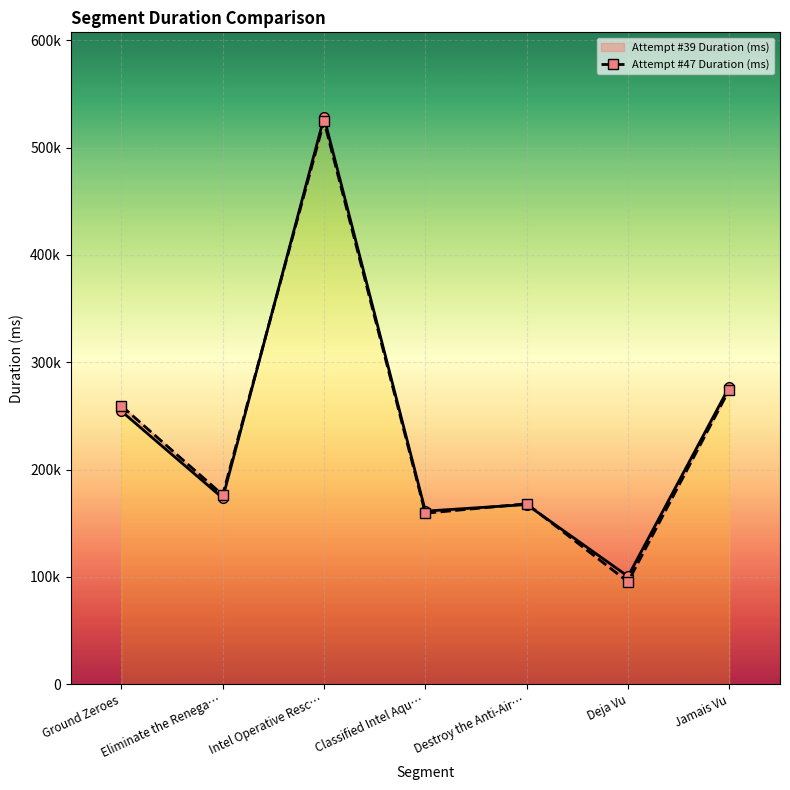

Reading left to right, what are all the values shown in this chart?

Attempt #39 Duration (ms): 254353	173401	528234	161233	167369	100401	277170
Attempt #47 Duration (ms): 259353	176360	524599	159236	168105	95352	274497